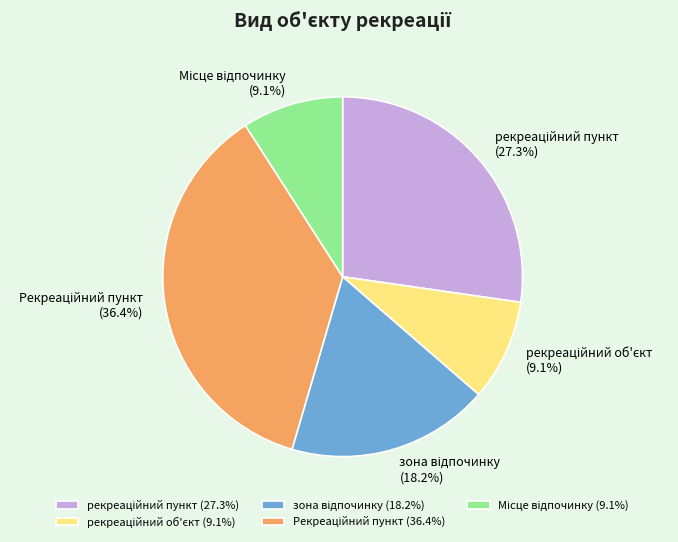

Is there any slice that represents more than half of the pie?

No